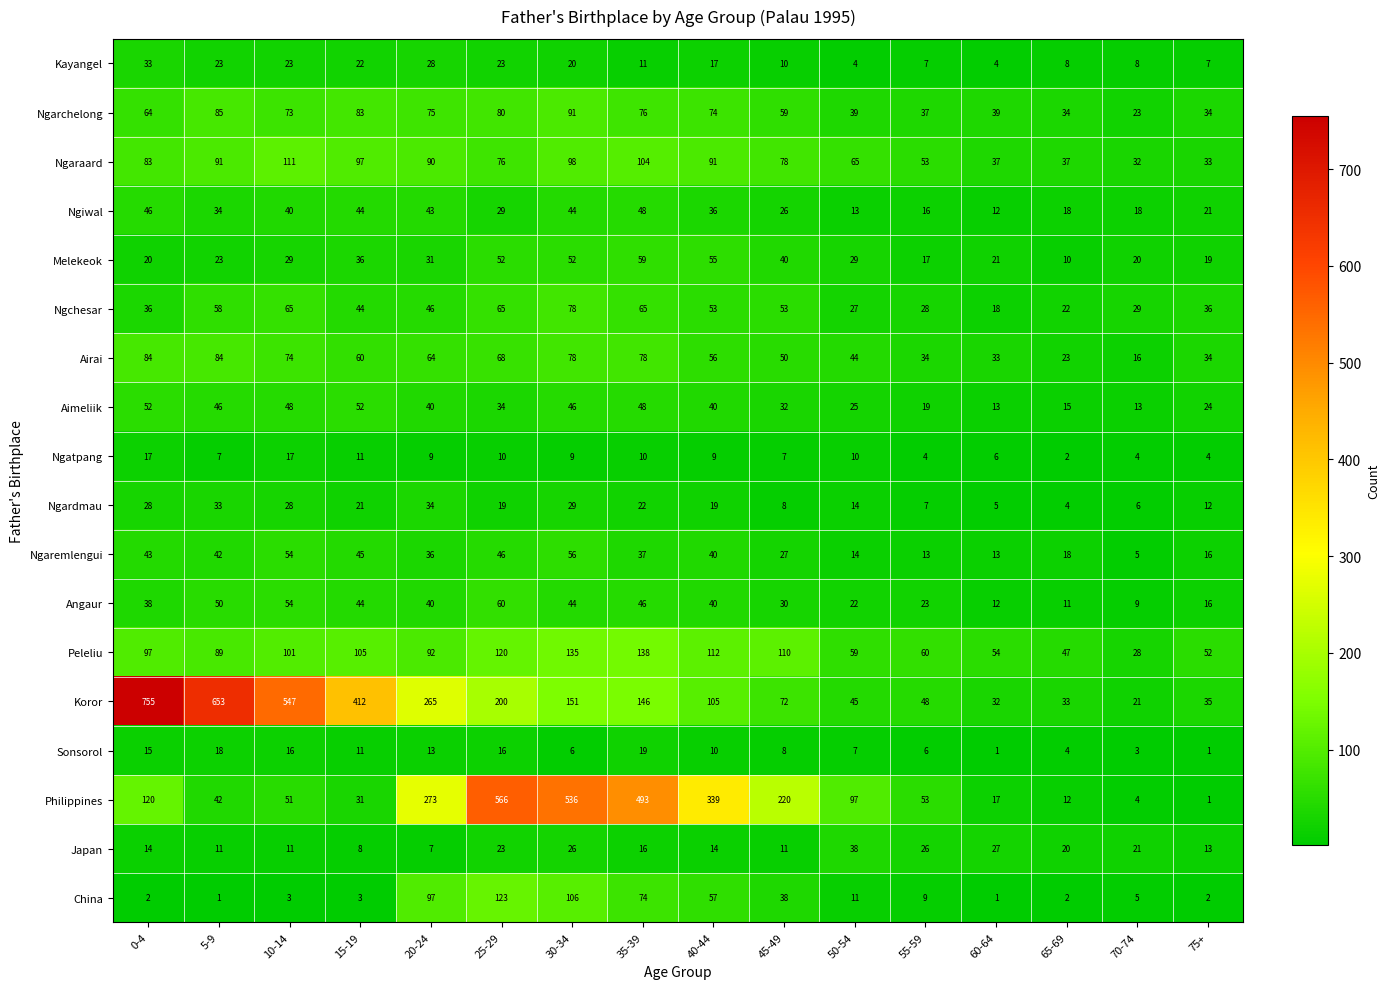

What is the average value of the Ngaremlengui series?

32